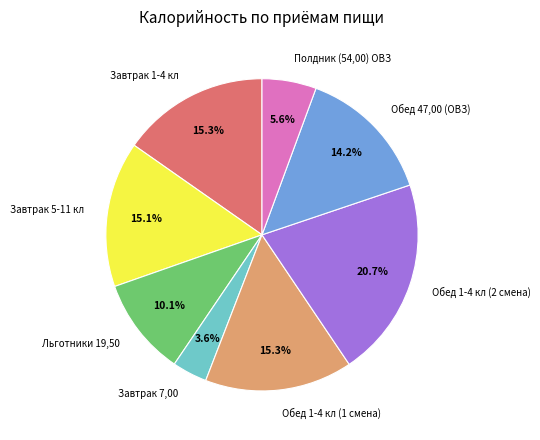

To the nearest percent, what portion does Обед 47,00 (ОВЗ) represent?

14%